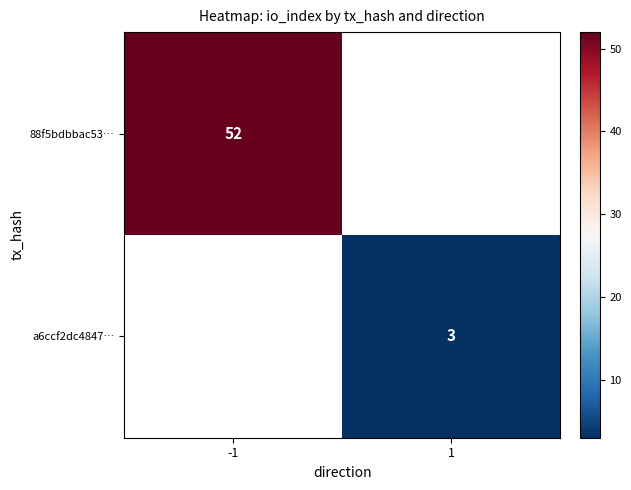

The a6ccf2dc4847… series shows 3.0 at 1. True or false?

True